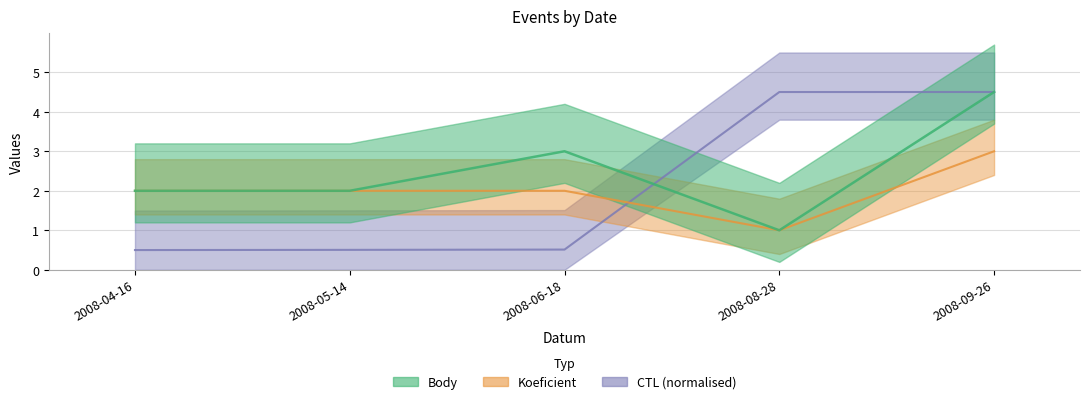

What are all the series names shown in the legend?

Body, Koeficient, CTL